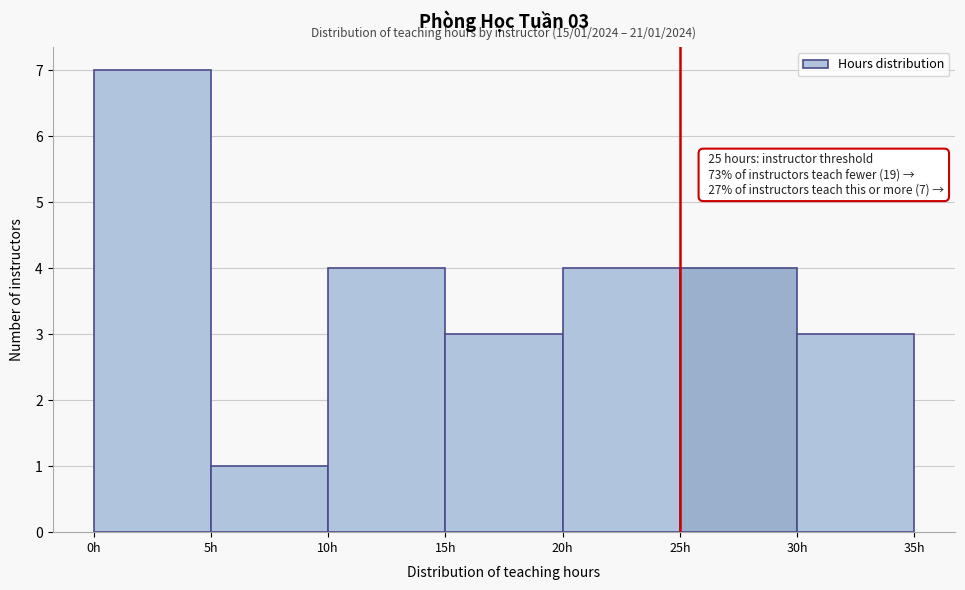

Which range on the x-axis has the tallest bar?

0 to 5